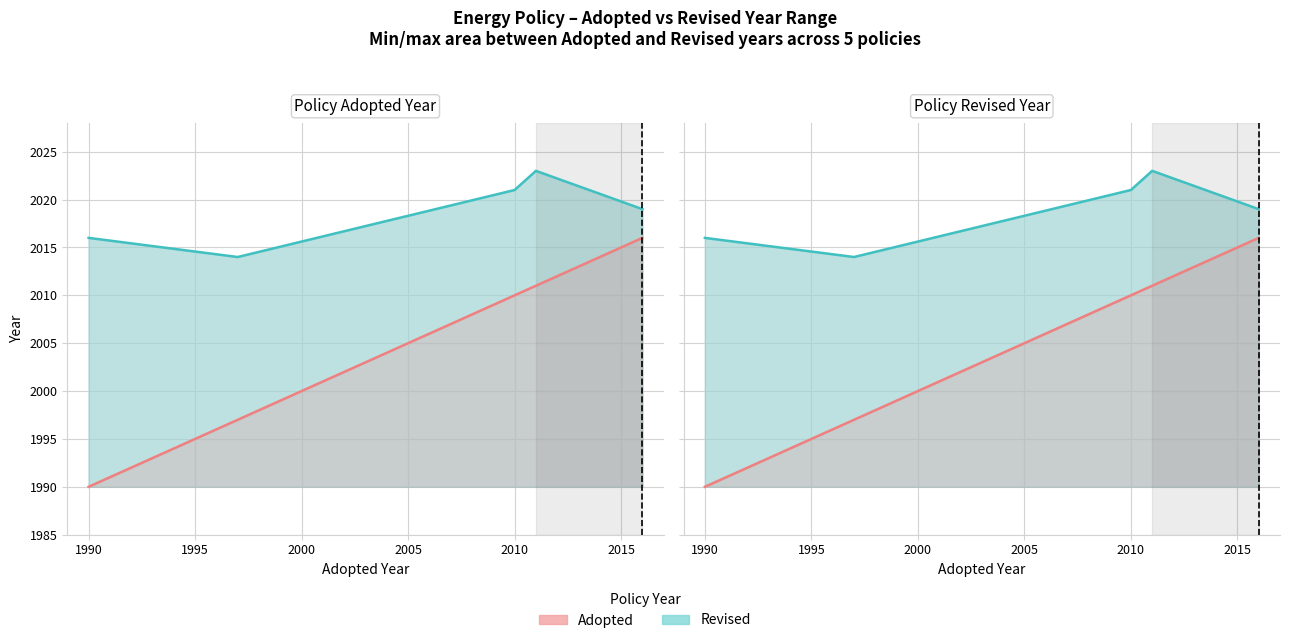

At how many categories does at least one series exceed 2006?

5